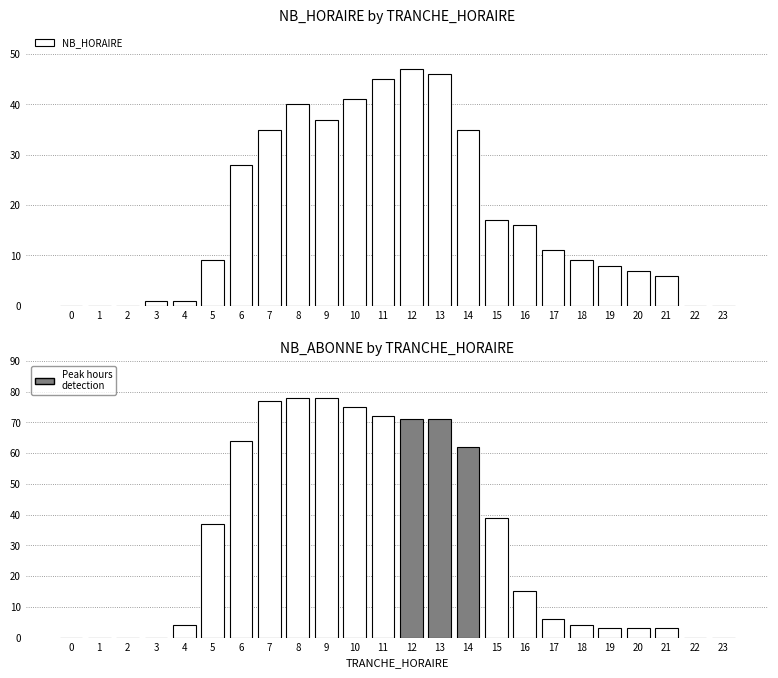

What is the maximum value for NB_HORAIRE?

47